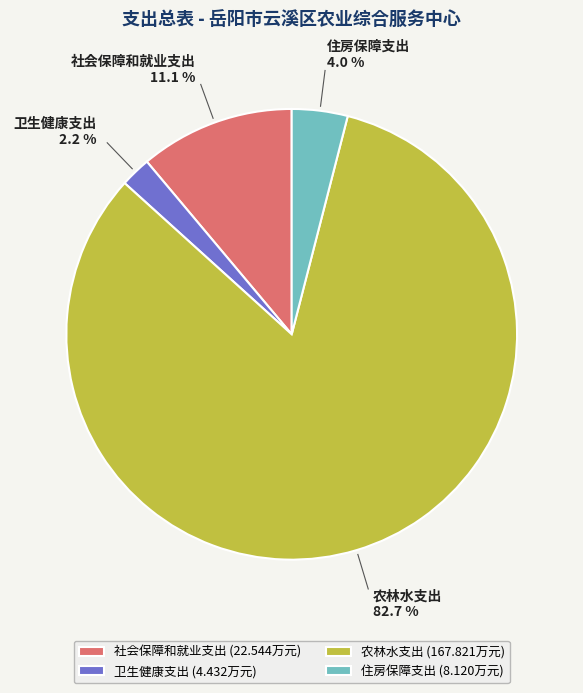

What percentage is NOT represented by 住房保障支出?

96.0%